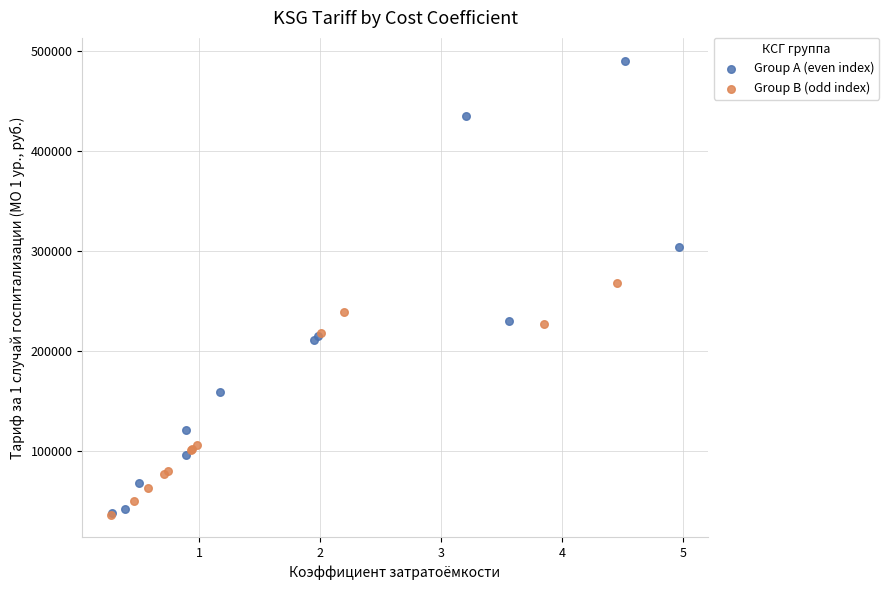

Which series contains the highest Y value?

Group A (even index)